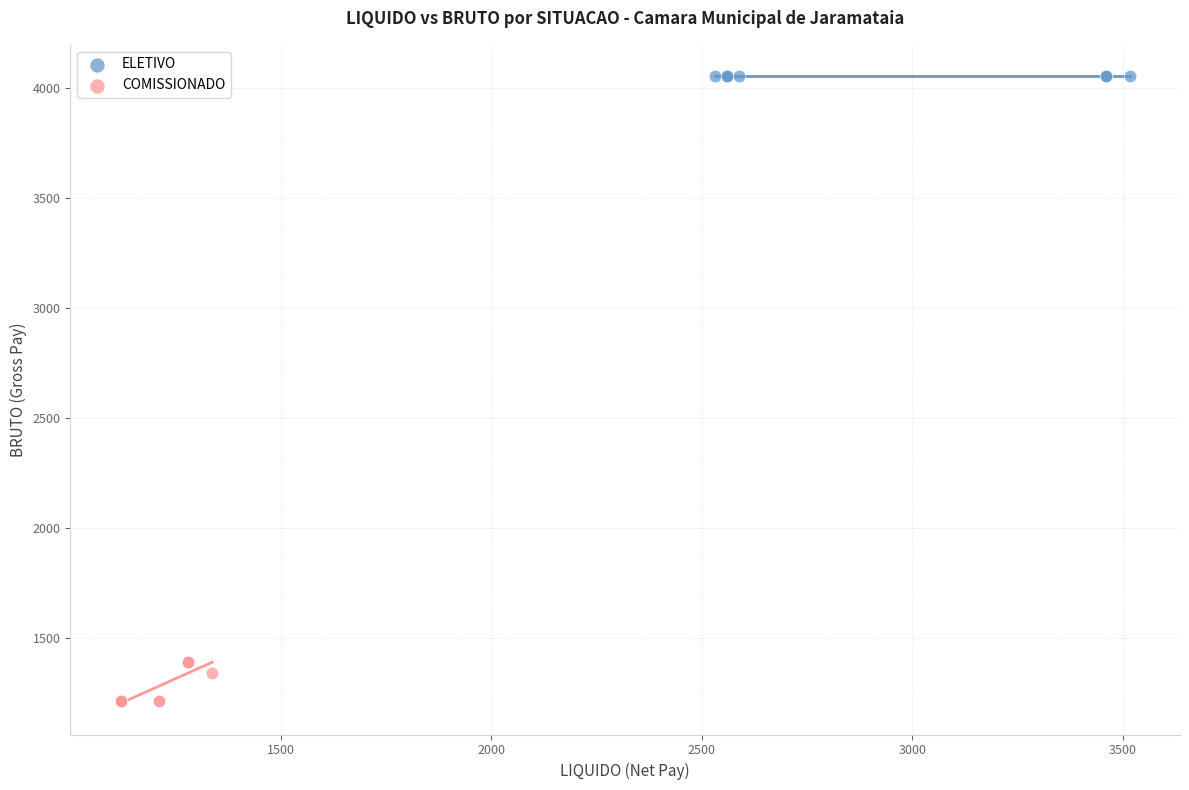

Which series reaches the maximum Y coordinate?

ELETIVO